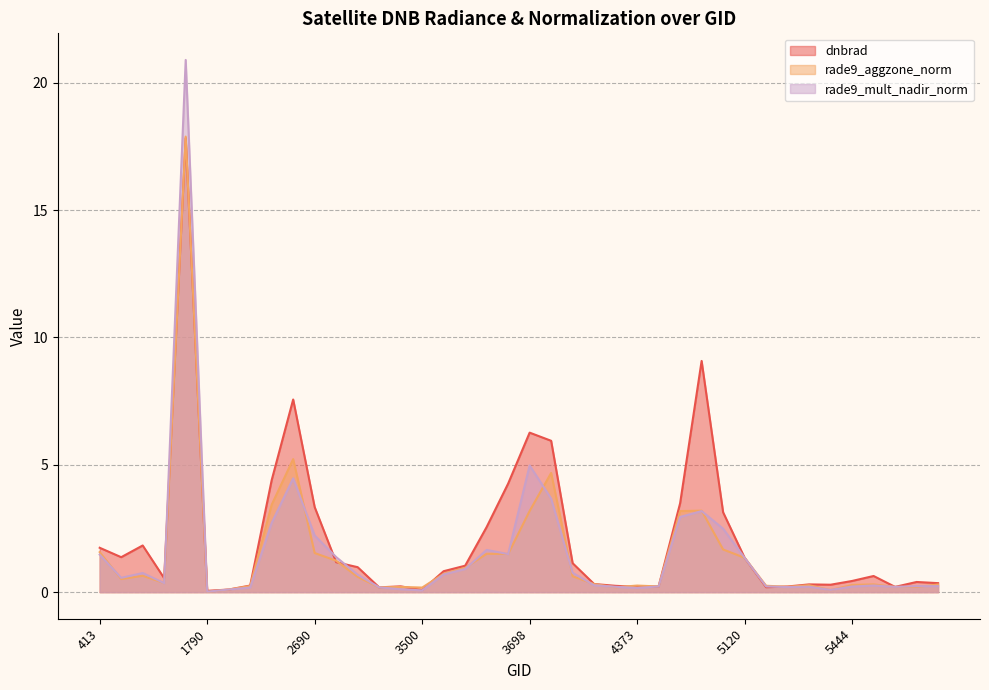

Which has a higher value, 2690 or 3545?

2690